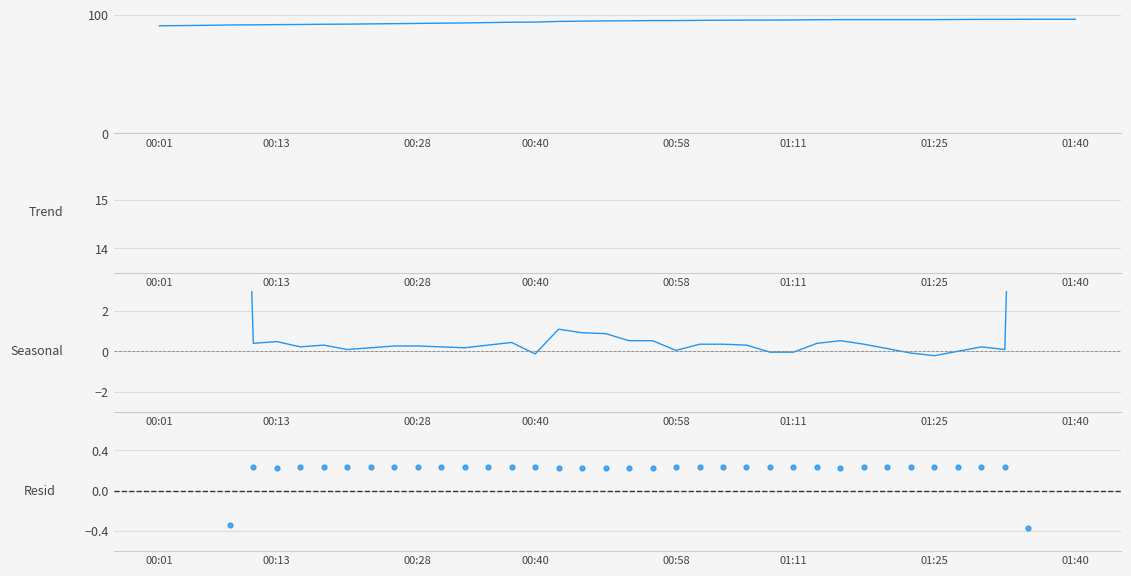

Which series has the largest Y range (max minus min)?

Seasonal